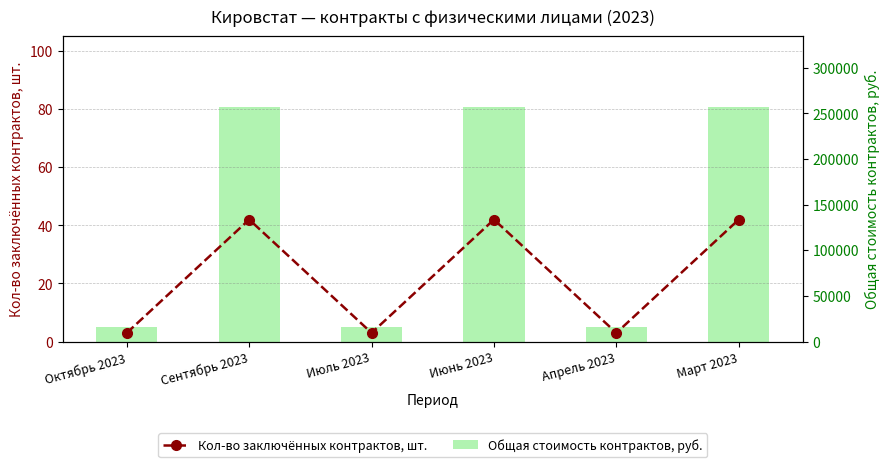

What is the spread (max minus min) of values at Март 2023?

257118.1